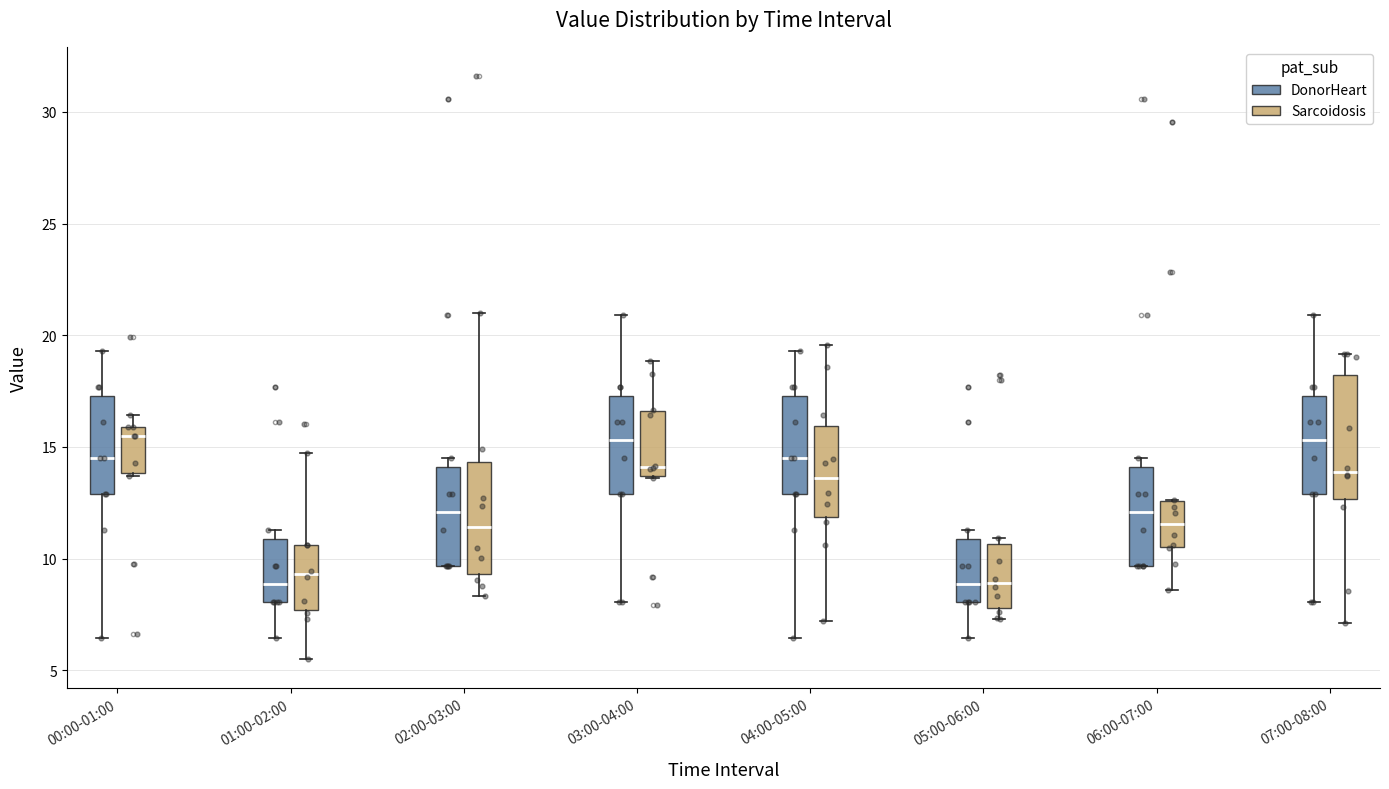

Where is the lower edge of the box for 03:00-04:00 (Sarcoidosis) on the y-axis? The values are not printed on the chart, so give them approximately, as read against the axis.

13.5